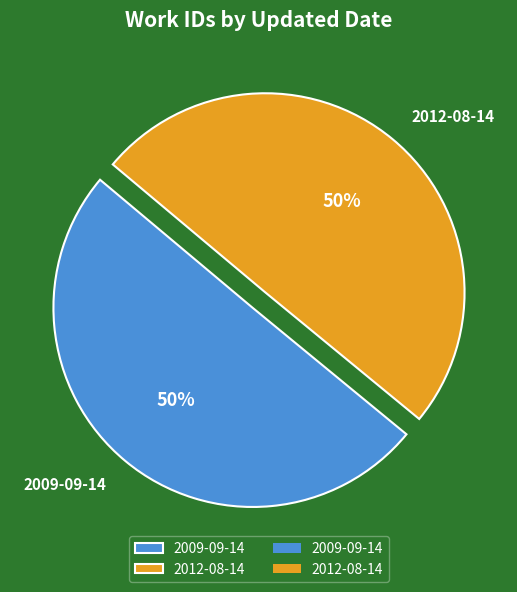

What percentage is the 2012-08-14 slice, to the nearest percent?

50%